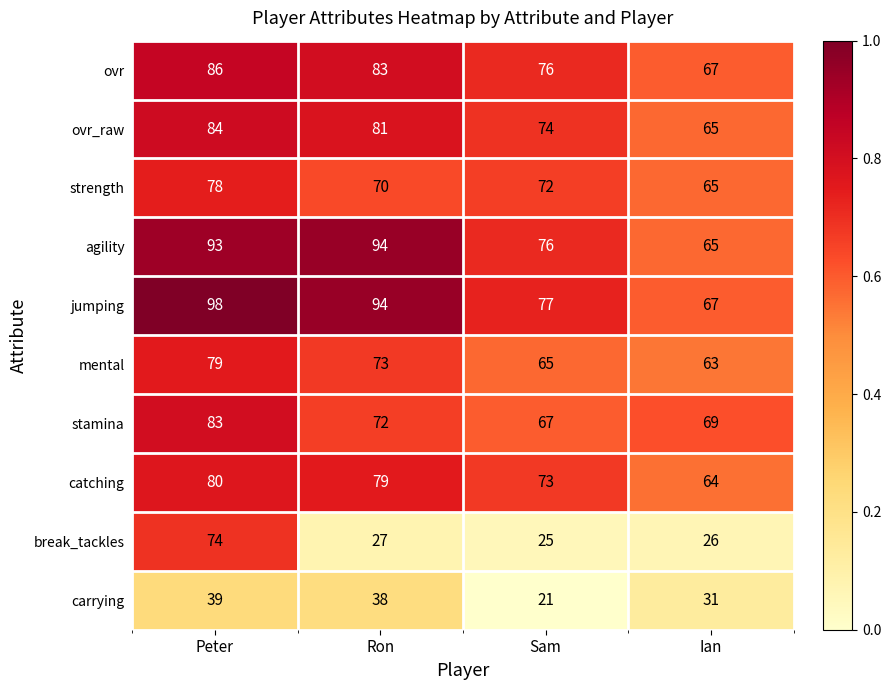

What is the sum of the ovr values at Peter and Sam?

162